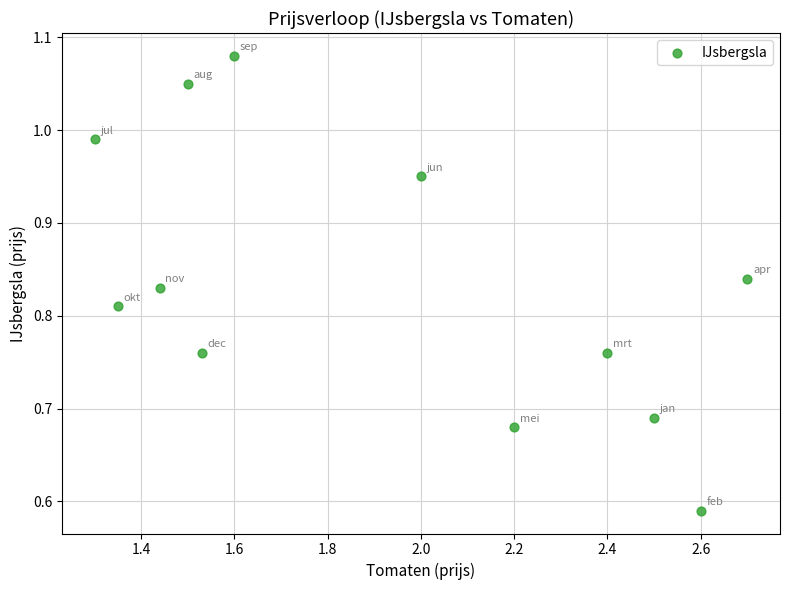

What is the average X value?

1.9